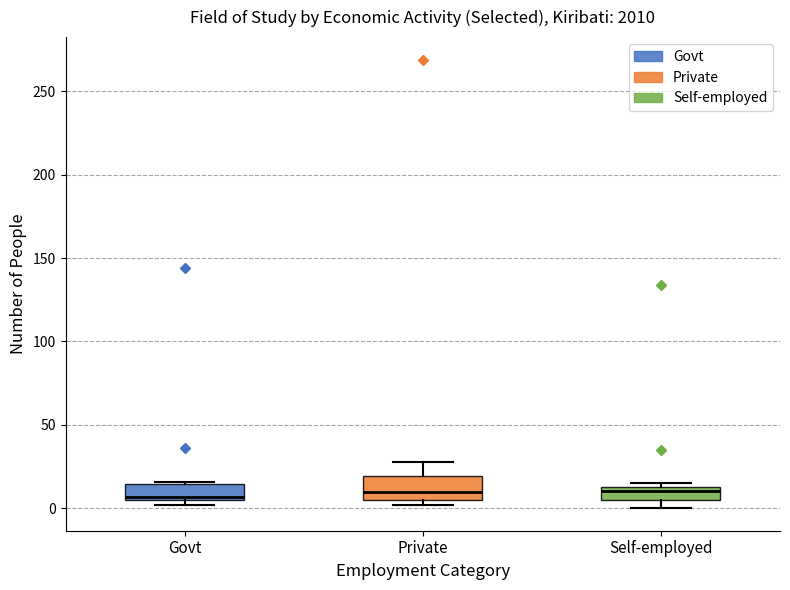

Where is the upper edge of the box for Self-employed on the y-axis? The values are not printed on the chart, so give them approximately, as read against the axis.

15